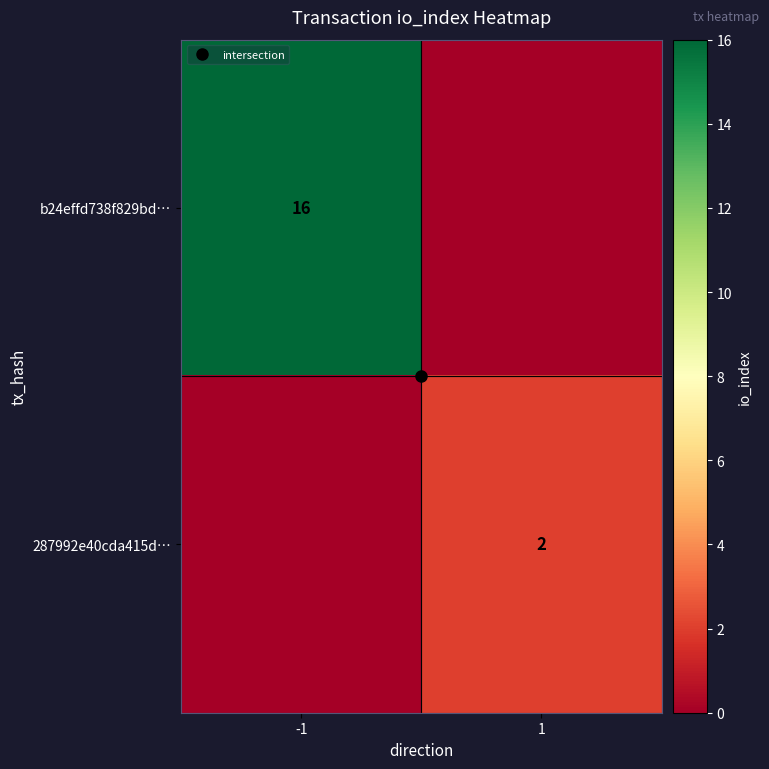

Which series has the largest total across all categories?

b24effd738f829bd…